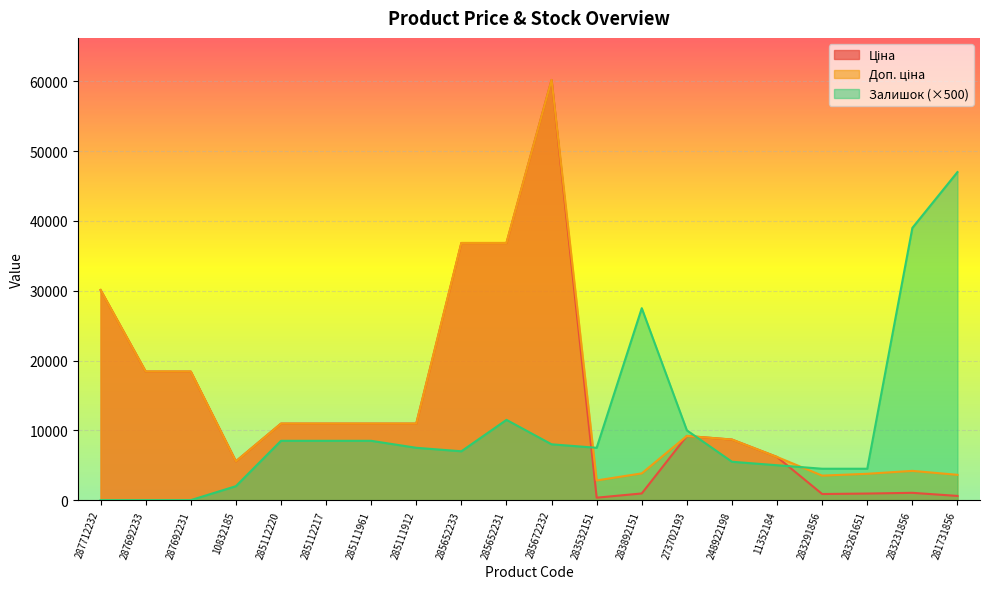

Where do Залишок and Доп. ціна first cross each other?

285672232 and 283532151